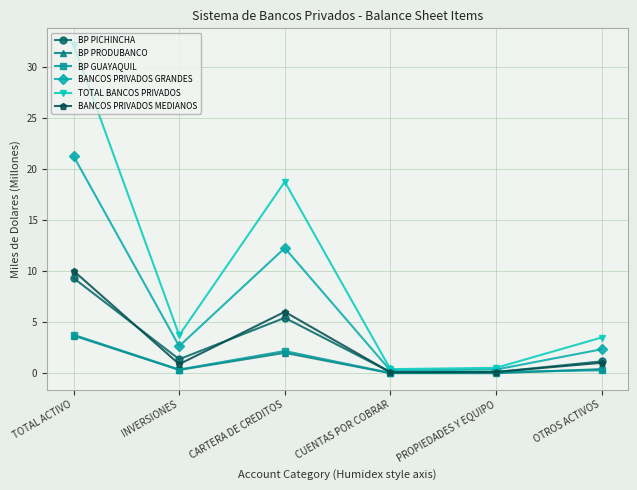

What is the average value of the TOTAL BANCOS PRIVADOS series?

9.8